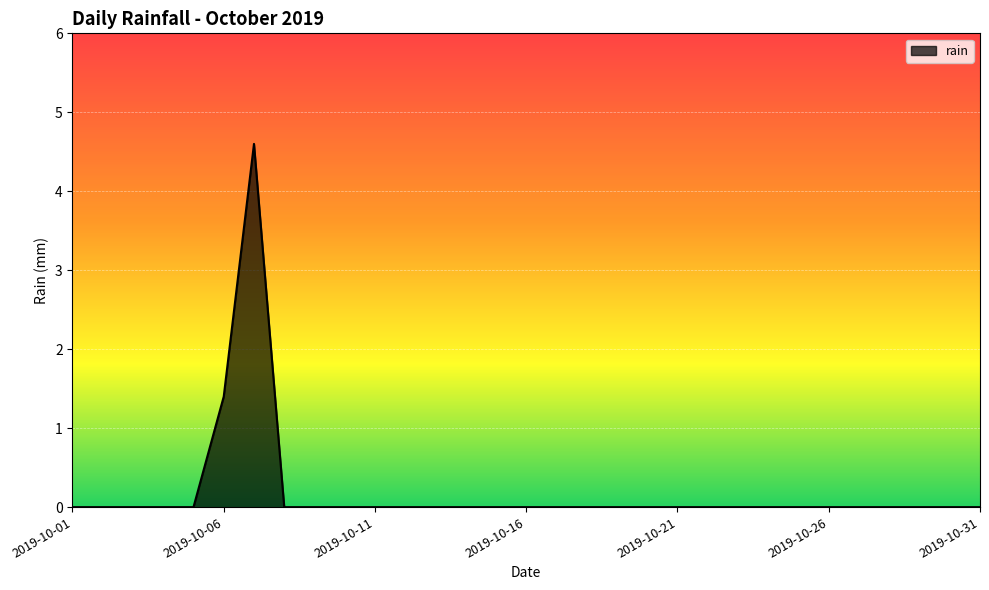

What is the maximum value shown in the chart?

4.6